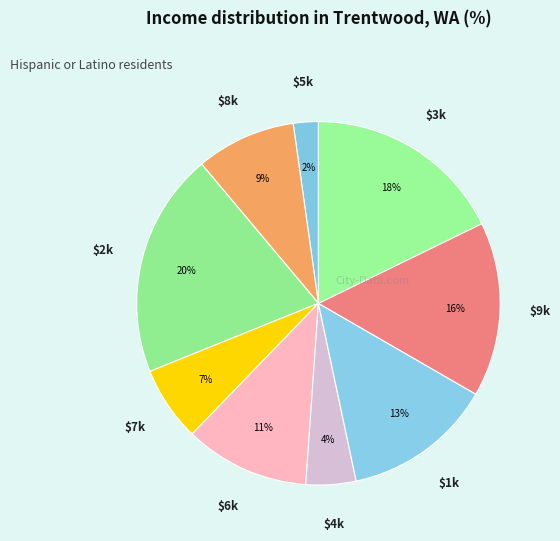

How many segments does this pie chart have?

9